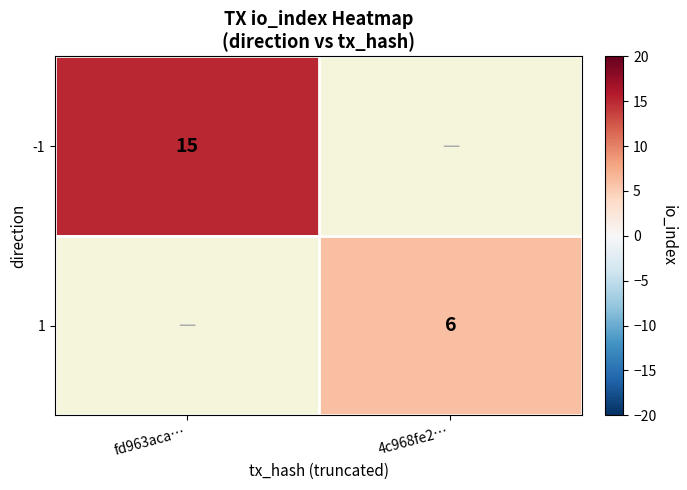

The -1 series shows 15 at fd963aca…. True or false?

True